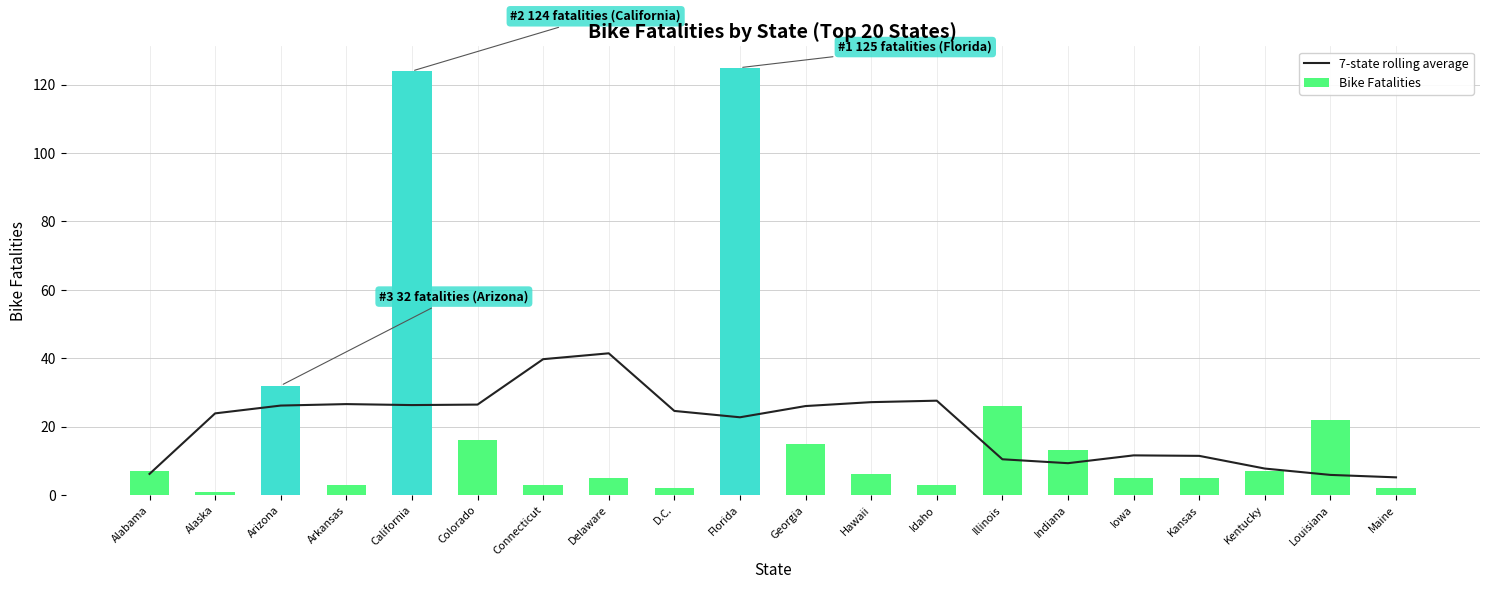

What is the value of the 7-state rolling average bar at the 15th from the left?

9.3